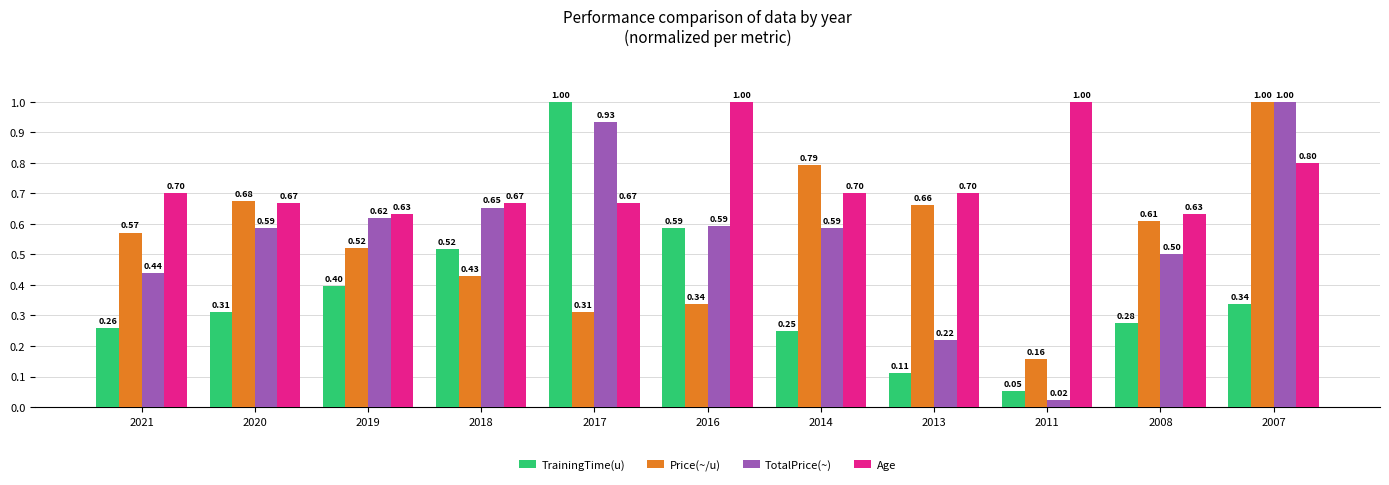

At which category is the sum across all series the highest?

2007